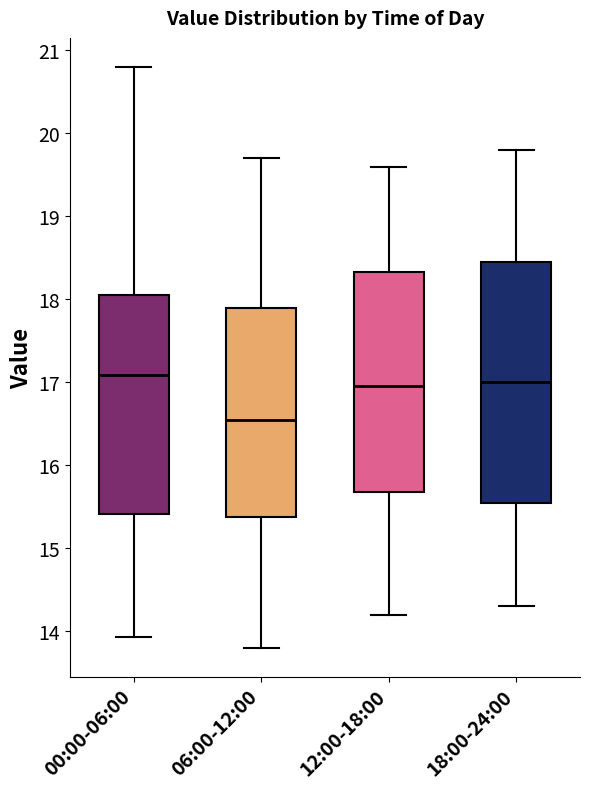

Reading left to right, transcribe this box plot: for each box, give where its median line is, the range the box spans, and where its two whiskers end, as read against the y-axis. The values are not printed on the chart, so give them approximately, as read against the axis.

00:00-06:00: median 17.1, box 15.4 to 18.0, whiskers 13.9 to 20.8
06:00-12:00: median 16.6, box 15.4 to 17.9, whiskers 13.8 to 19.7
12:00-18:00: median 17.0, box 15.7 to 18.3, whiskers 14.2 to 19.6
18:00-24:00: median 17.0, box 15.6 to 18.5, whiskers 14.3 to 19.8